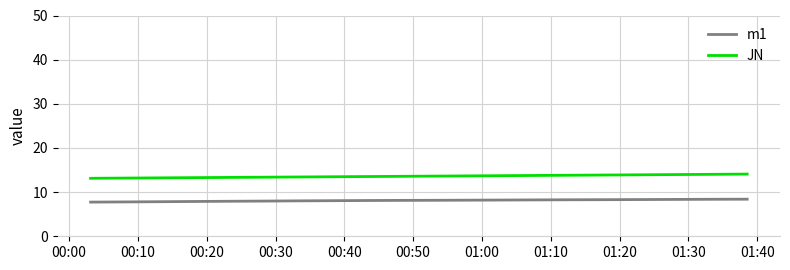

What is the minimum value shown in the chart?

7.7